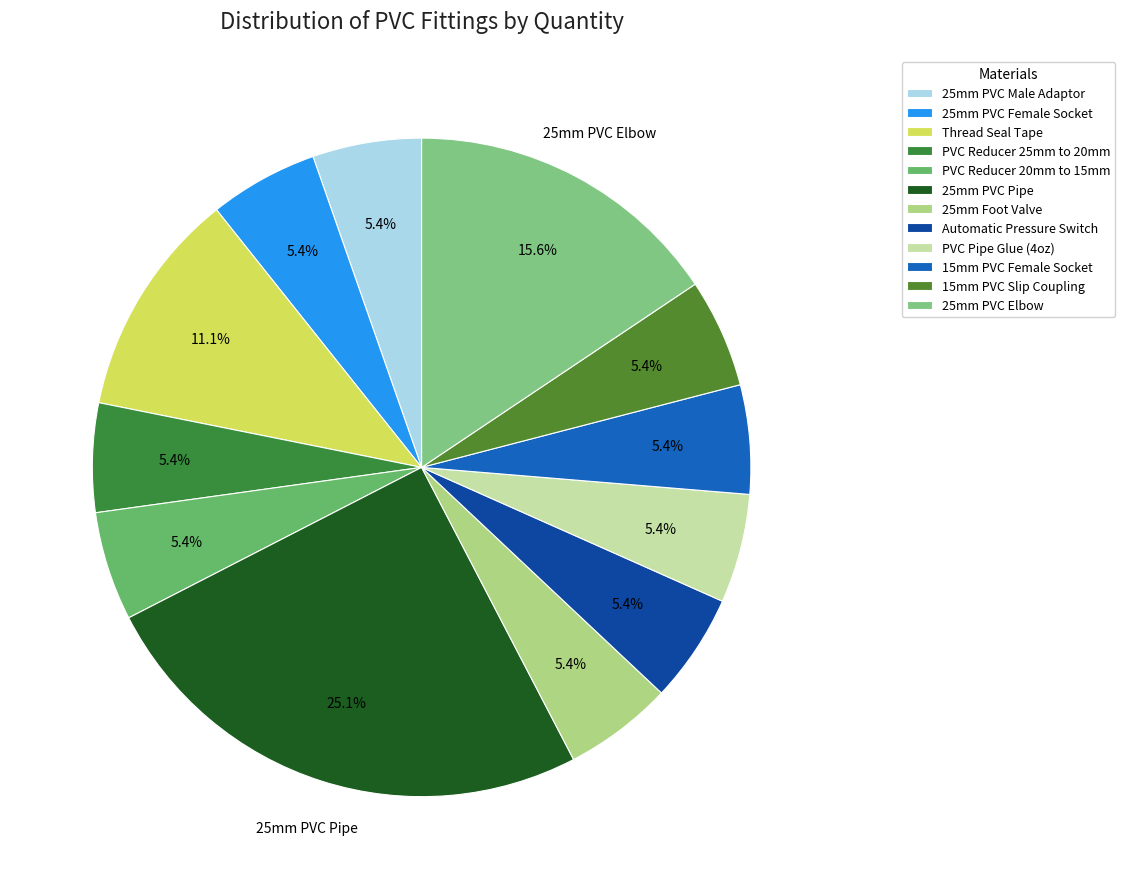

Is there a majority slice in this chart?

No